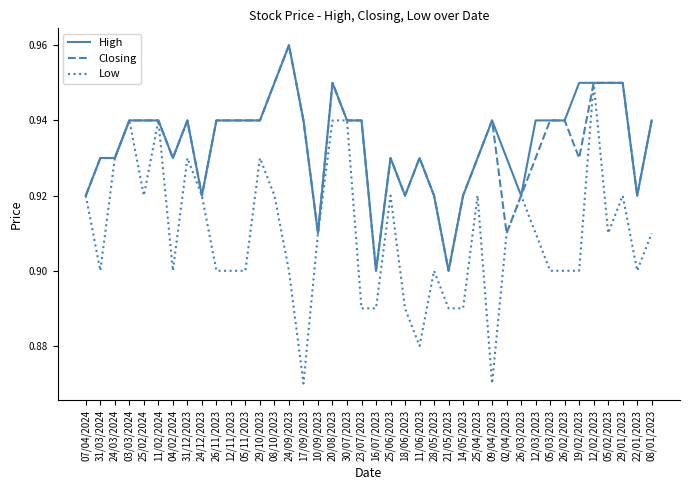

How many categories are shown in the chart?

40